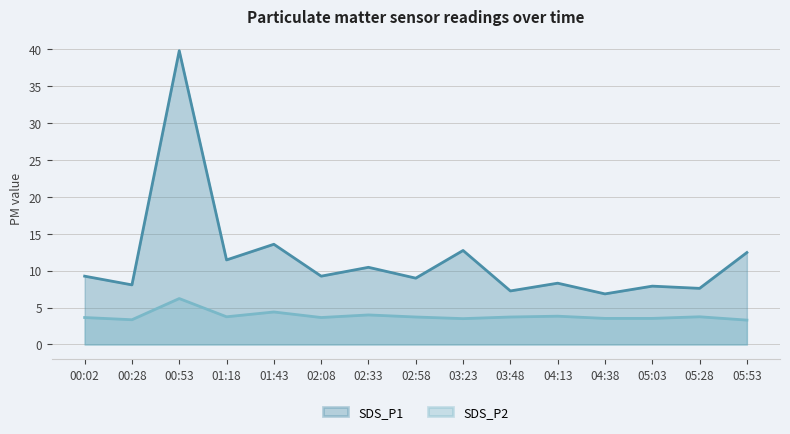

Rank the series at 02:08 from lowest to highest value.

SDS_P2, SDS_P1